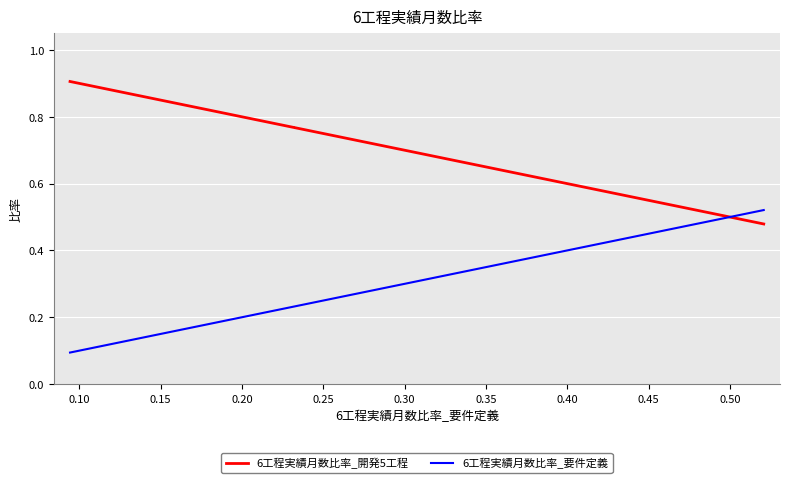

True or false: 6工程実績月数比率_開発5工程 has a value of 0.2 at 15.

False